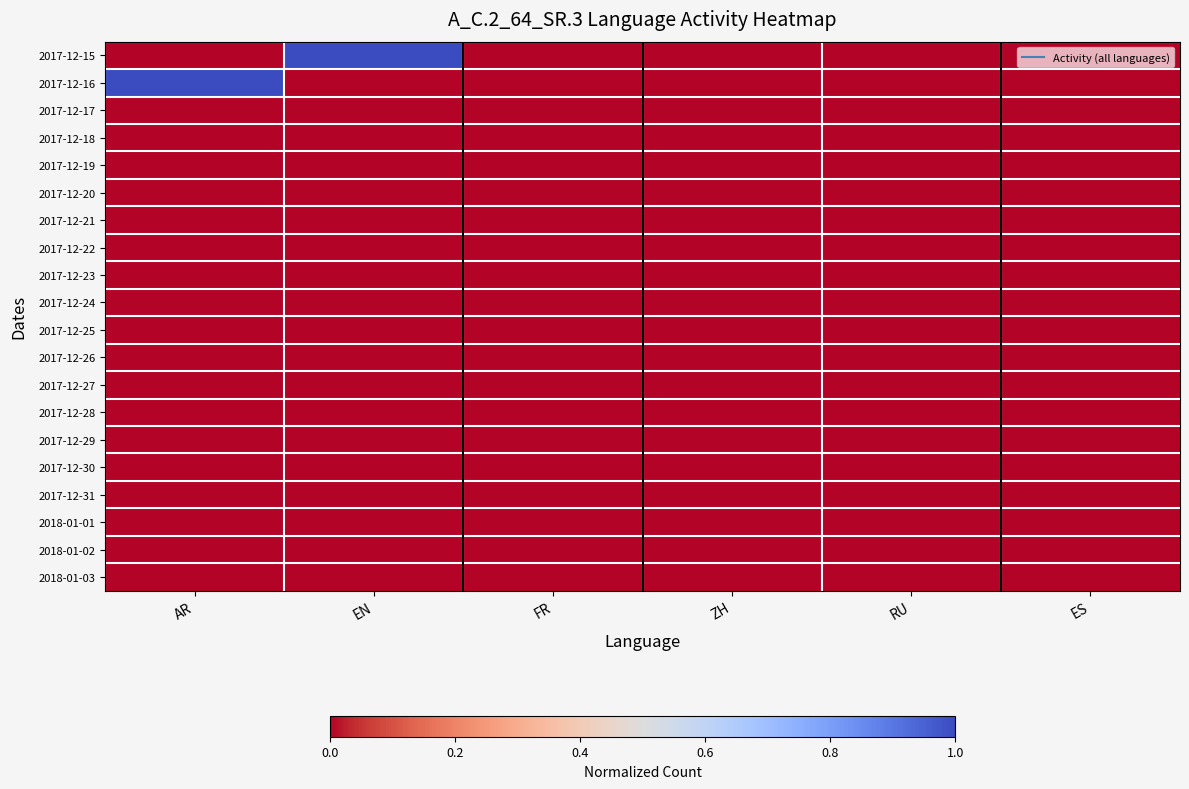

At which category is the sum across all series the highest?

AR